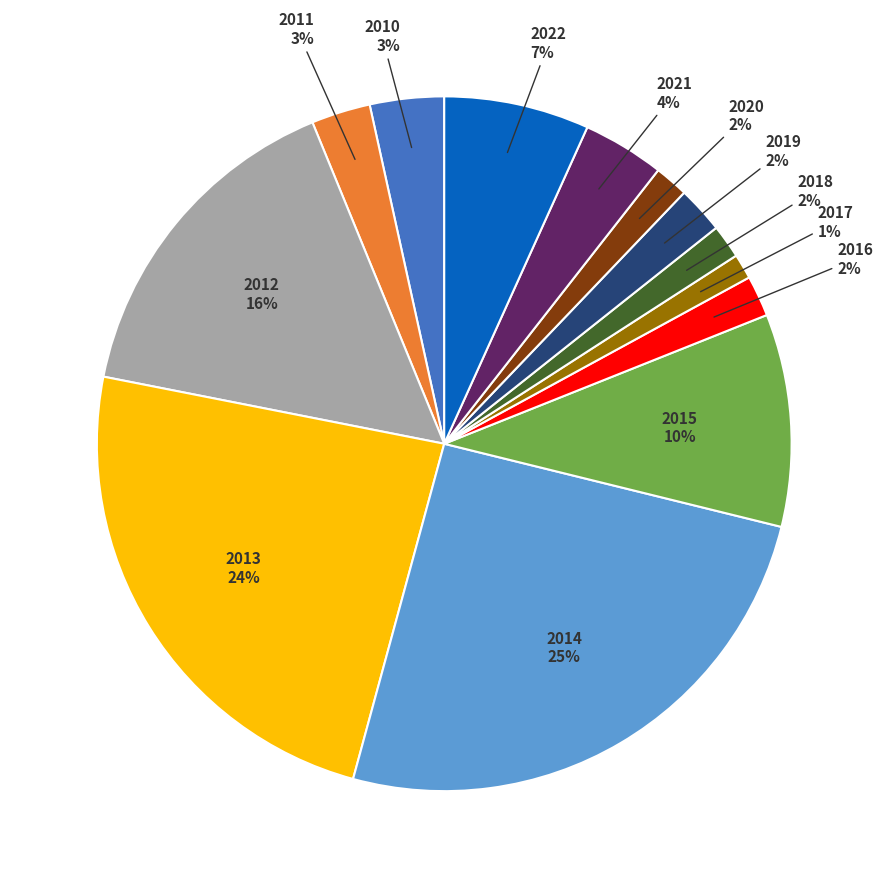

Is there any slice that represents more than half of the pie?

No